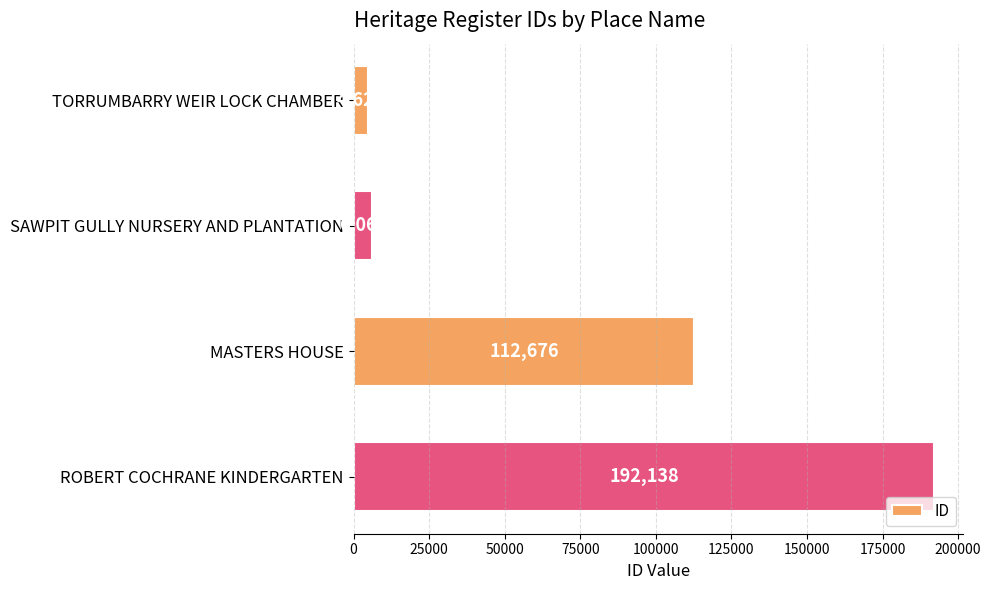

Rank the categories by value from highest to lowest.

ROBERT COCHRANE KINDERGARTEN, MASTERS HOUSE, SAWPIT GULLY NURSERY AND PLANTATION, TORRUMBARRY WEIR LOCK CHAMBER